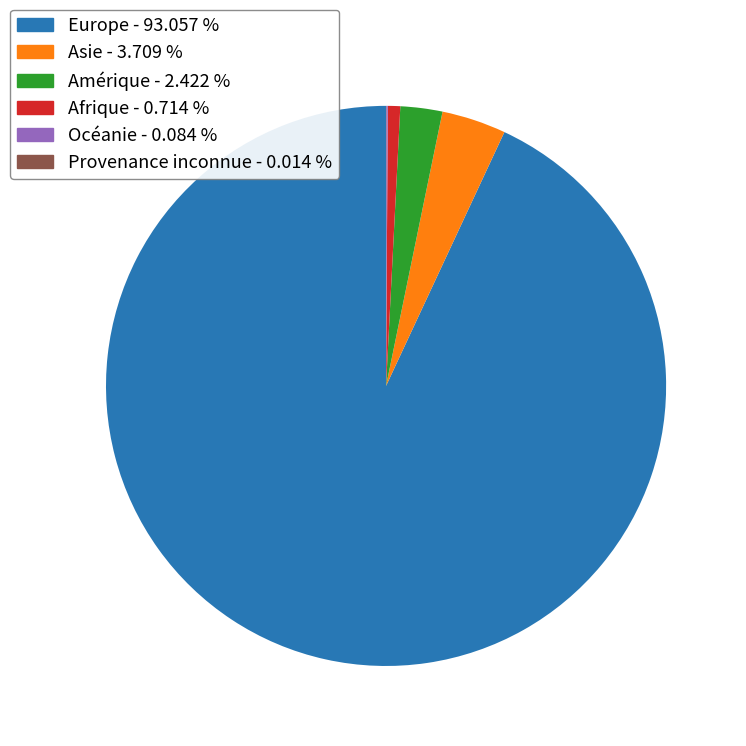

Which slice is the largest?

Europe